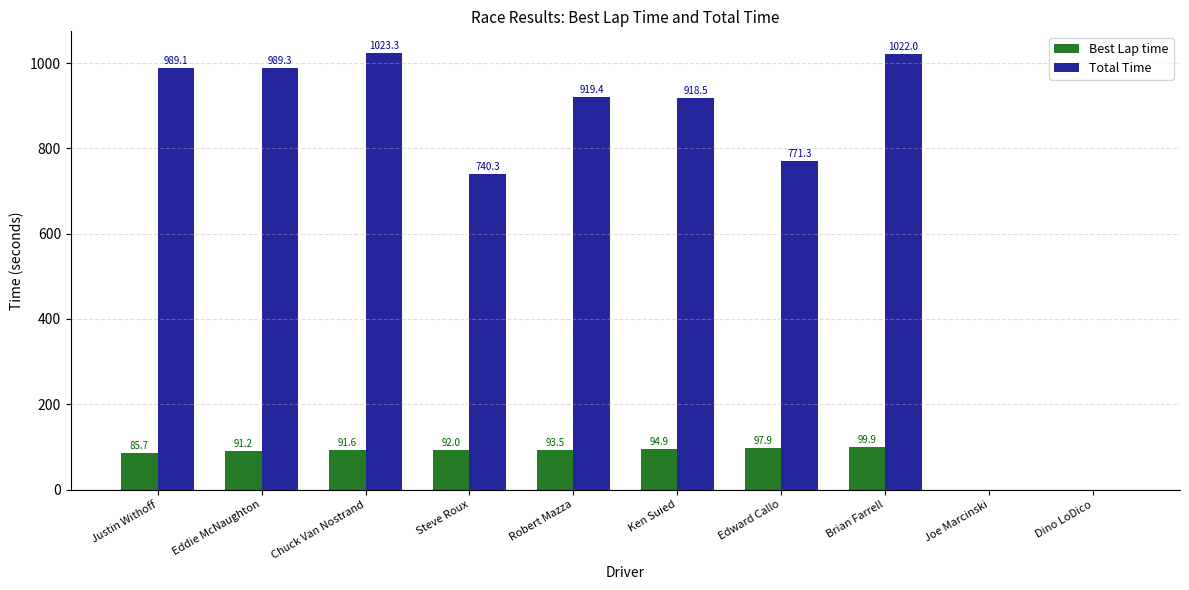

What is the maximum value shown in the chart?

1023.3